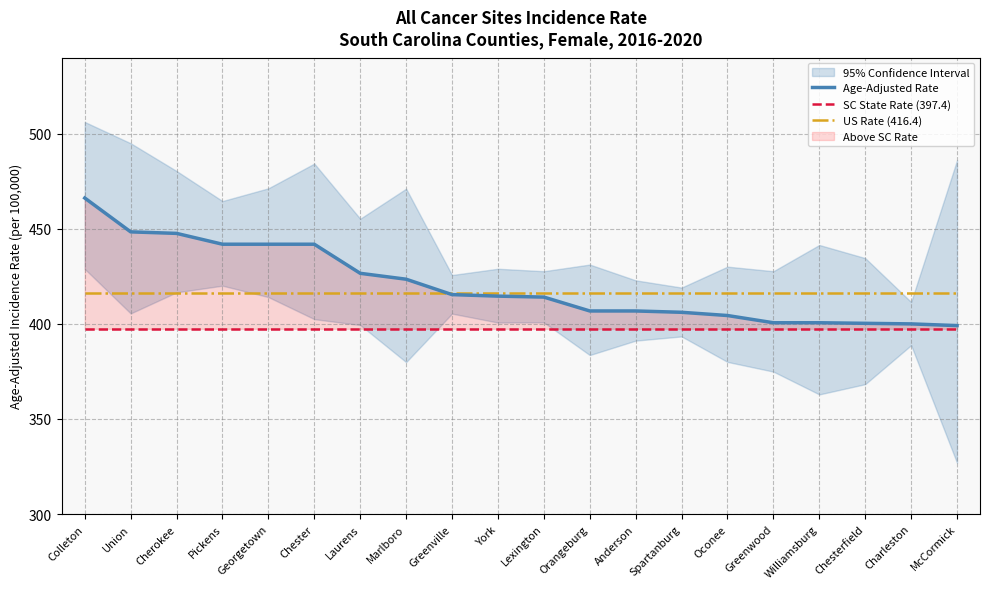

What is the value of the Age-Adjusted Rate point at the 16th from the left?

400.6